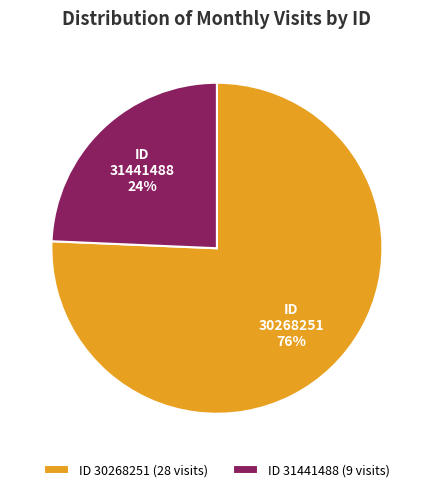

Combined, do 30268251 and 31441488 account for over 50%?

Yes